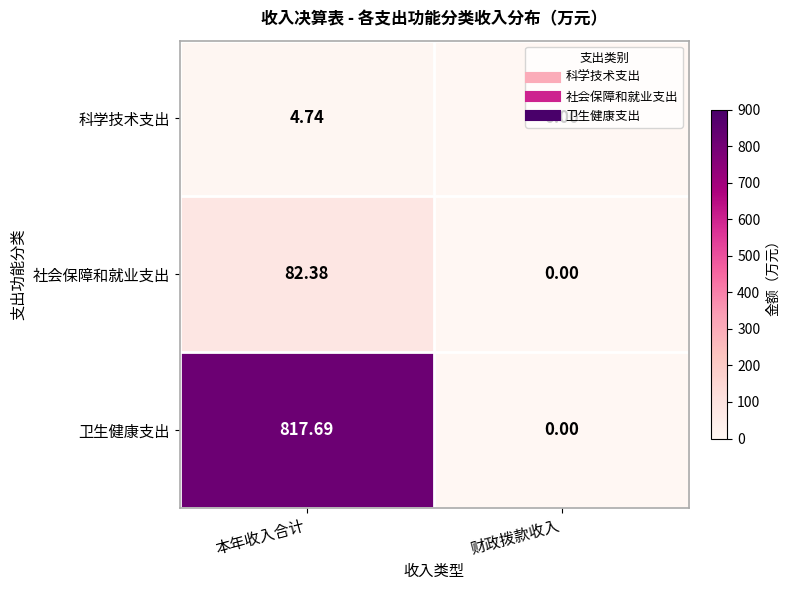

Where does the 社会保障和就业支出 series first go above 82?

本年收入合计